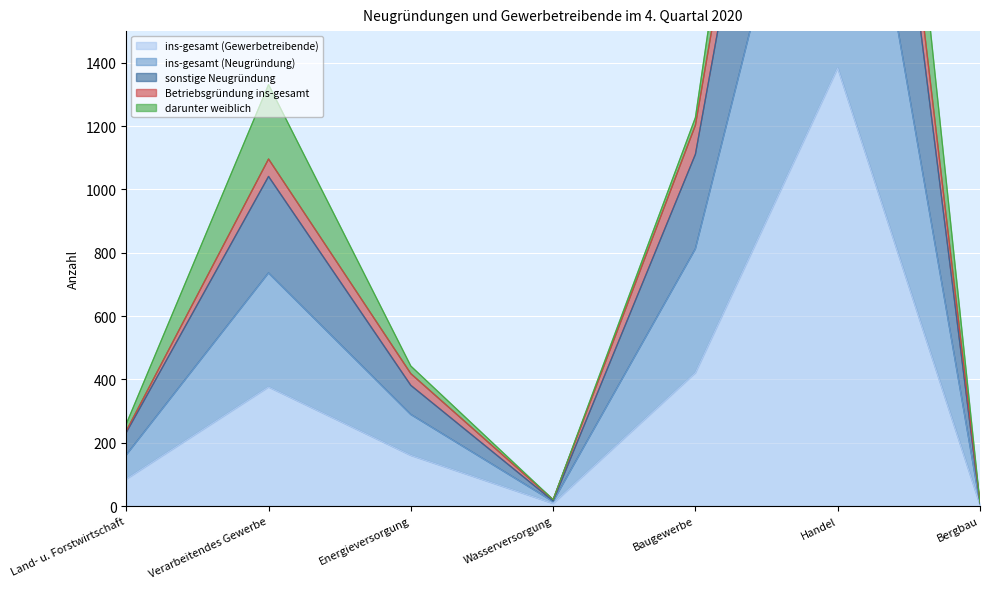

Where is ins-gesamt (Gewerbetreibende) nearest to the value 694?

Baugewerbe